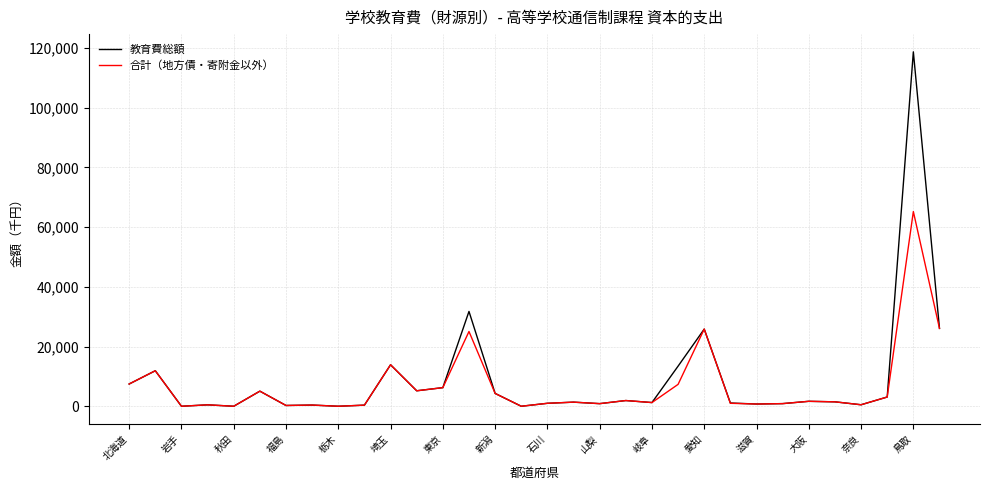

Which series has the widest spread of values?

教育費総額